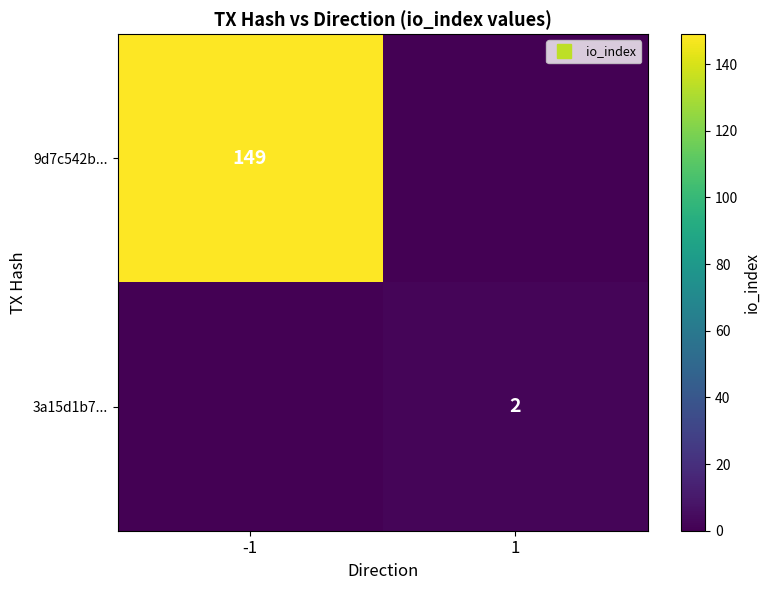

The 3a15d1b7... series shows 2 at 1. True or false?

True